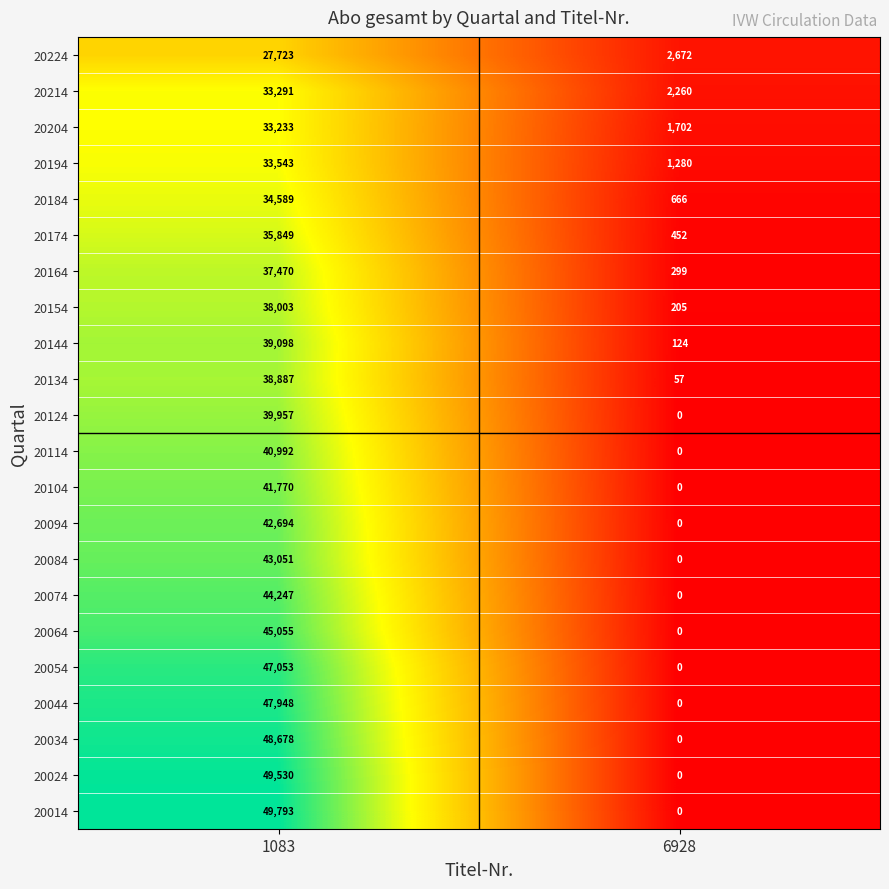

How many data points in 20084 are less than 43051?

1